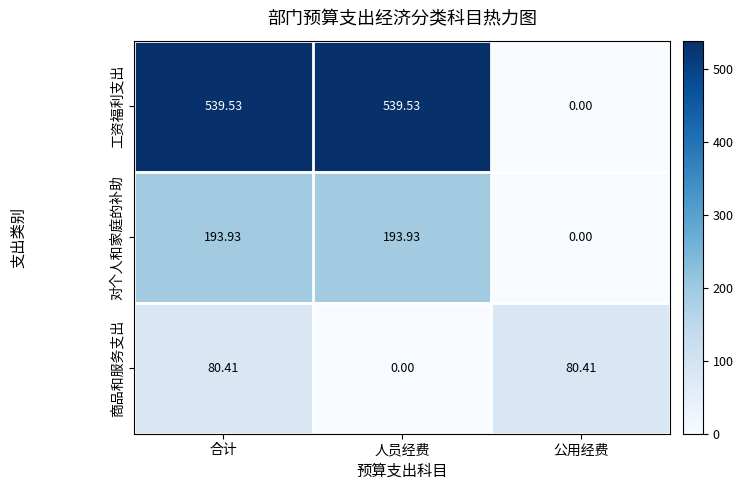

How many data points in 对个人和家庭的补助 are less than 193?

1